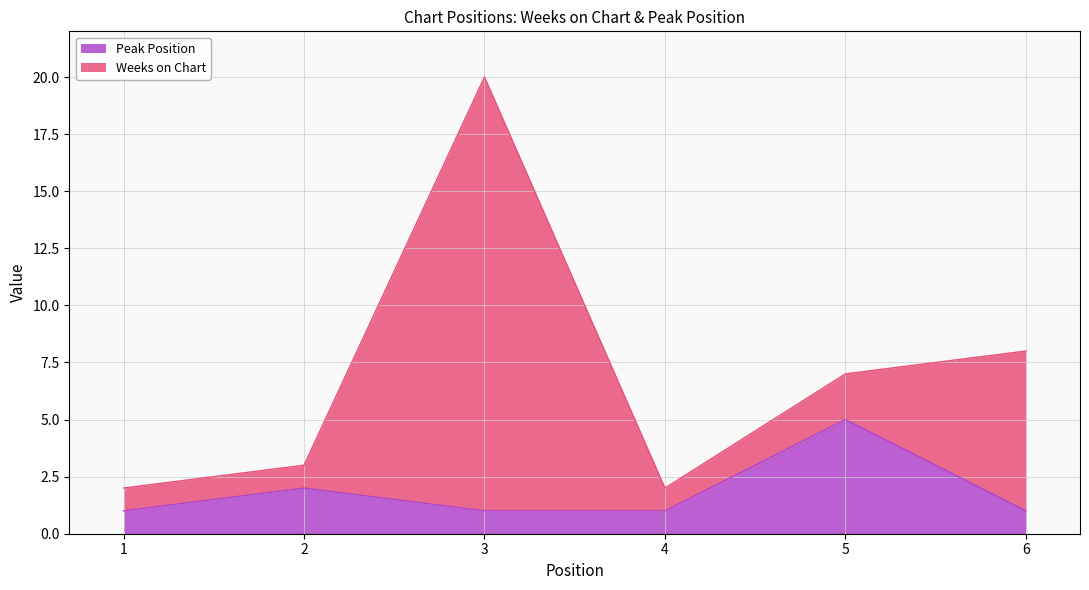

Reading left to right, what are all the values shown in this chart?

1	2	1	1	5	1